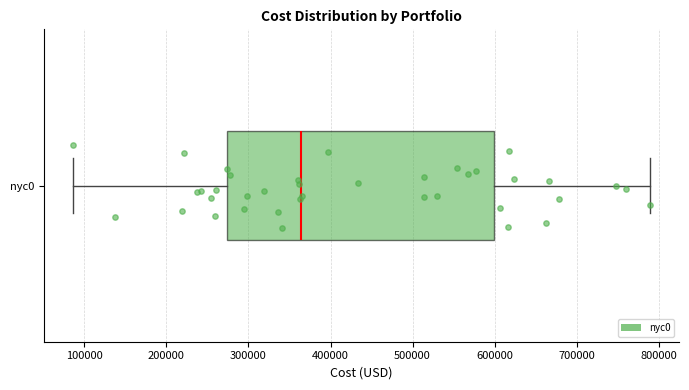

Read this box plot against the x-axis: the position of the median line, the range covered by the box, and the ends of both whiskers. The values are not printed on the chart, so give them approximately, as read against the axis.

median 360000, box 270000 to 600000, whiskers 90000 to 790000